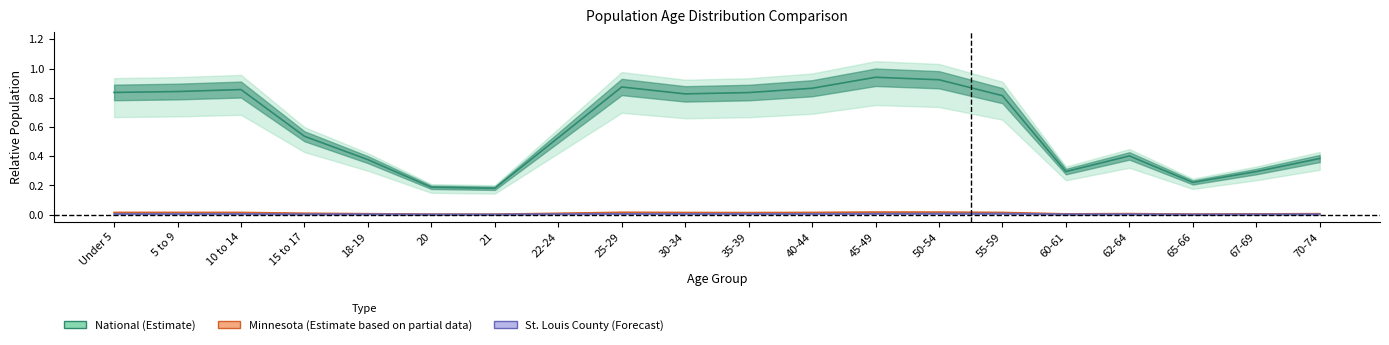

True or false: National and Minnesota intersect in this chart.

False